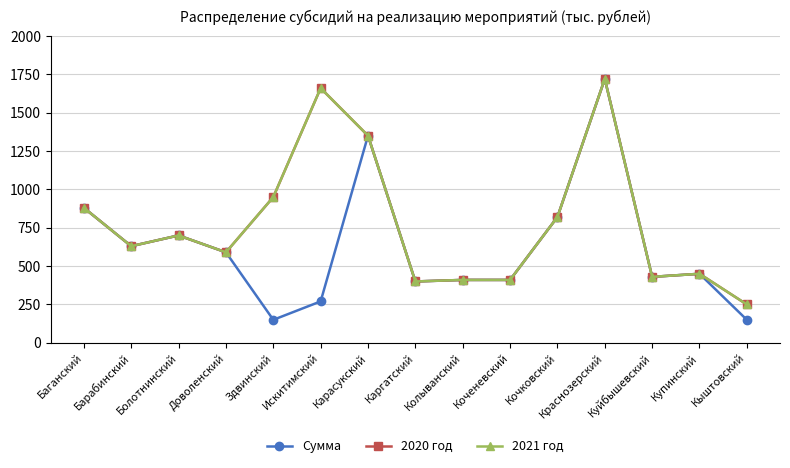

Does the chart have visible grid lines?

Yes